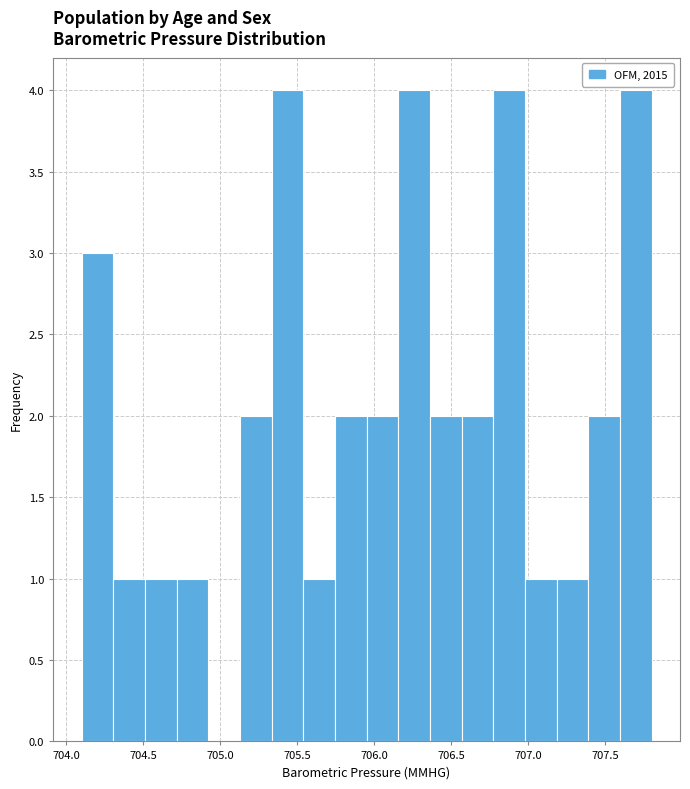

Reading left to right, list every bar in this chart as the range it spans on the x-axis followed by its height. Neither the bar edges nor the heights are printed on the chart, so give them approximately, as read against the axes.

704.10 to 704.30: 3
704.30 to 704.50: 1
704.50 to 704.70: 1
704.70 to 704.90: 1
704.90 to 705.15: 0
705.15 to 705.35: 2
705.35 to 705.55: 4
705.55 to 705.75: 1
705.75 to 705.95: 2
705.95 to 706.15: 2
706.15 to 706.35: 4
706.35 to 706.55: 2
706.55 to 706.75: 2
706.75 to 707.00: 4
707.00 to 707.20: 1
707.20 to 707.40: 1
707.40 to 707.60: 2
707.60 to 707.80: 4